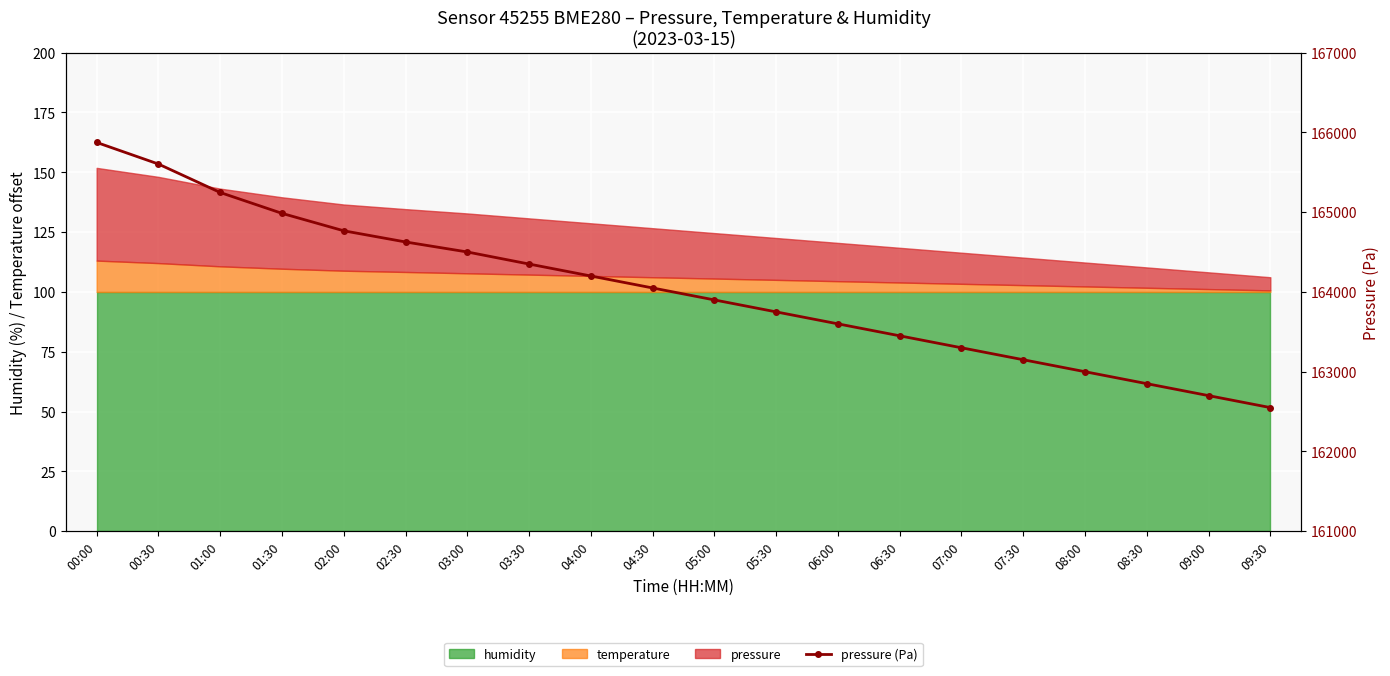

Reading left to right, list all the values displayed in this chart.

165874.9	165603.8	165247.1	164985.5	164766.8	164626.8	164501.2	164350.0	164200.0	164050.0	163900.0	163750.0	163600.0	163450.0	163300.0	163150.0	163000.0	162850.0	162700.0	162550.0